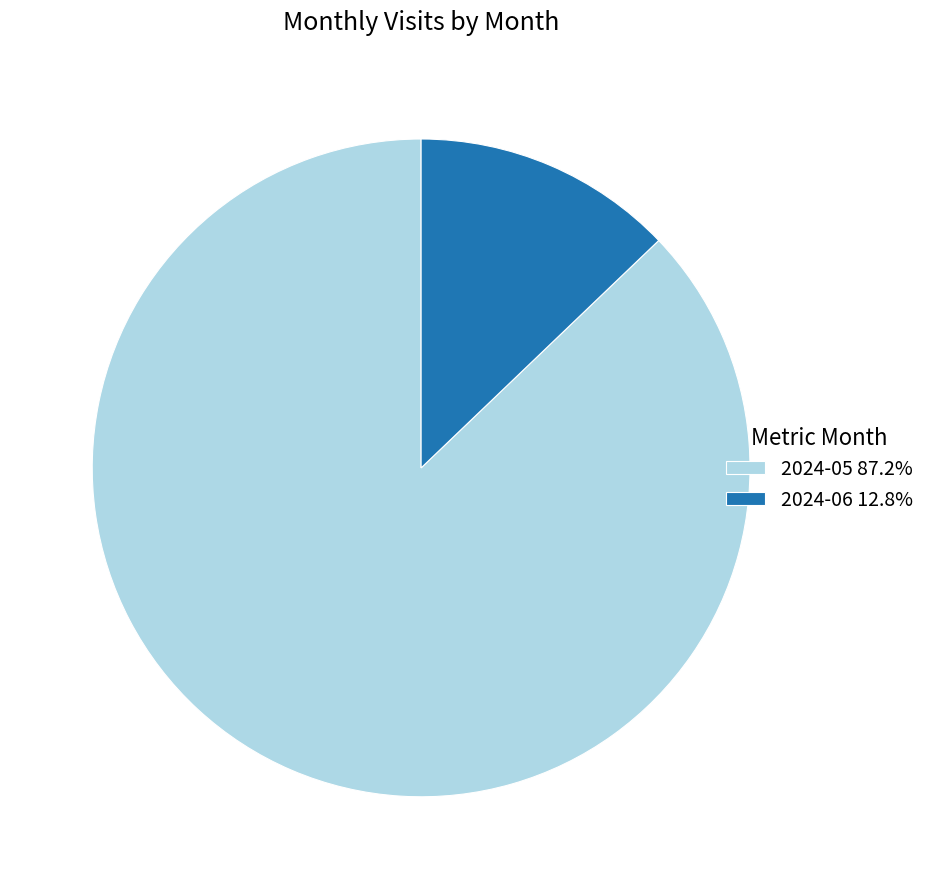

Approximately how many times larger is the value at 2024-05 87.2% compared to 2024-06 12.8%?

6.8